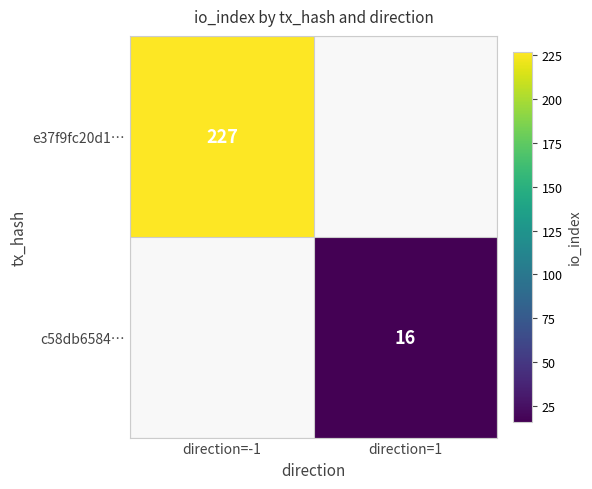

The c58db6584… series shows 16.0 at direction=1. True or false?

True